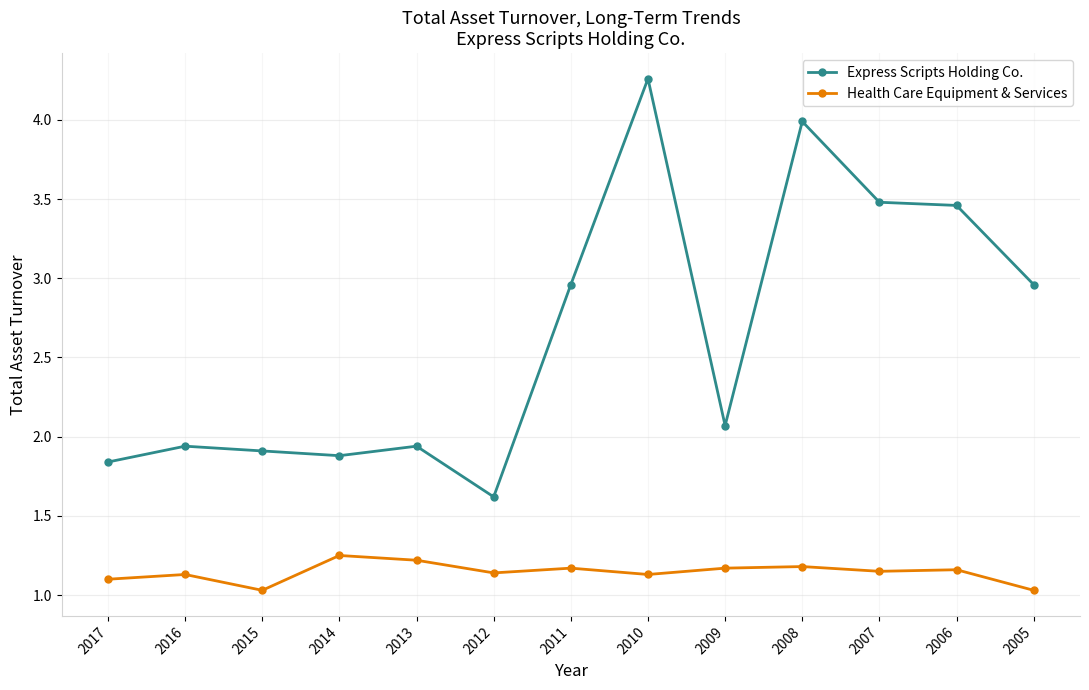

True or false: Health Care Equipment & Services and Express Scripts Holding Co. cross at least once.

False